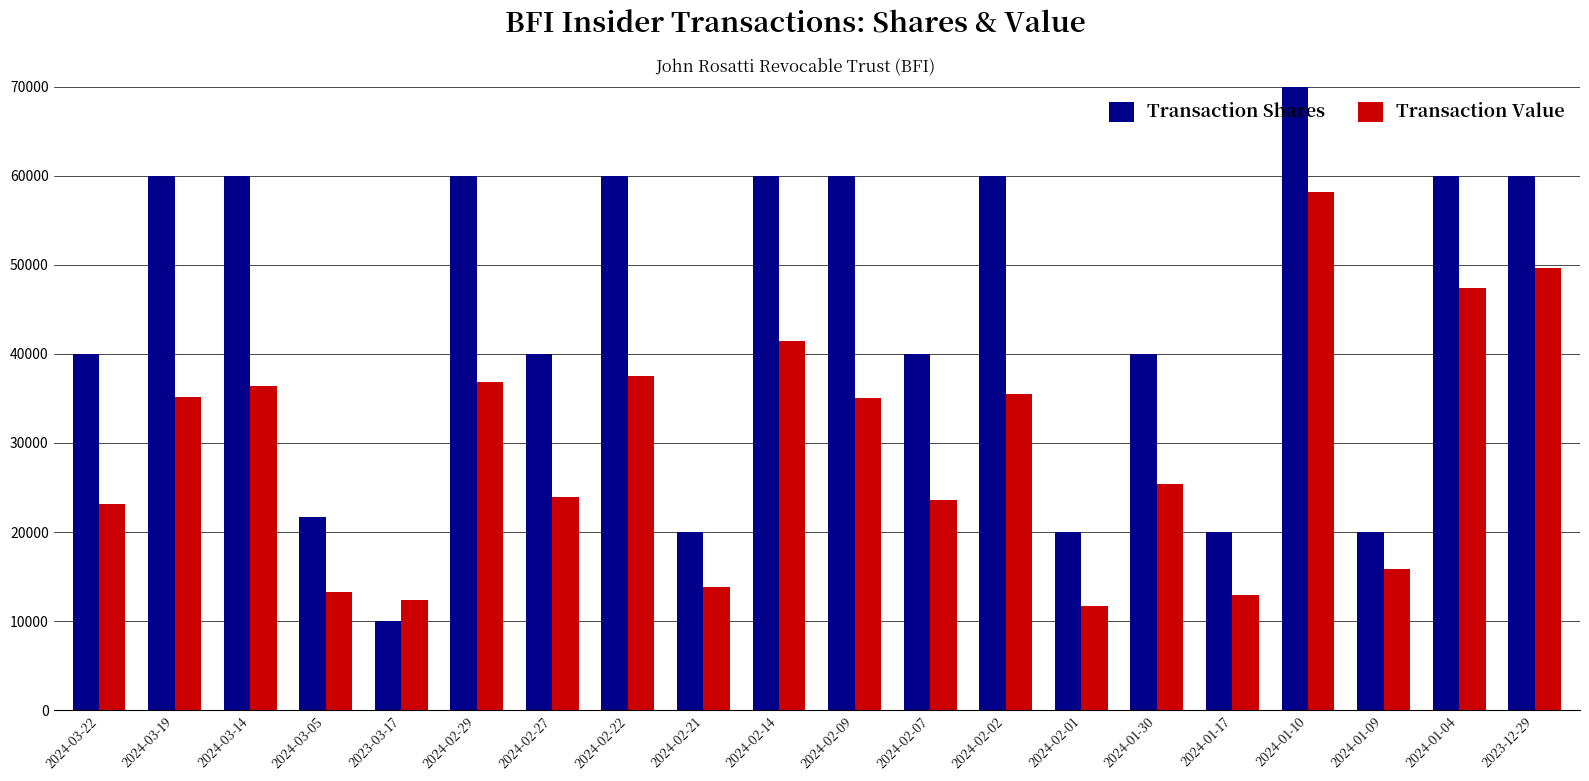

Which series has the largest range (max minus min)?

Transaction Shares